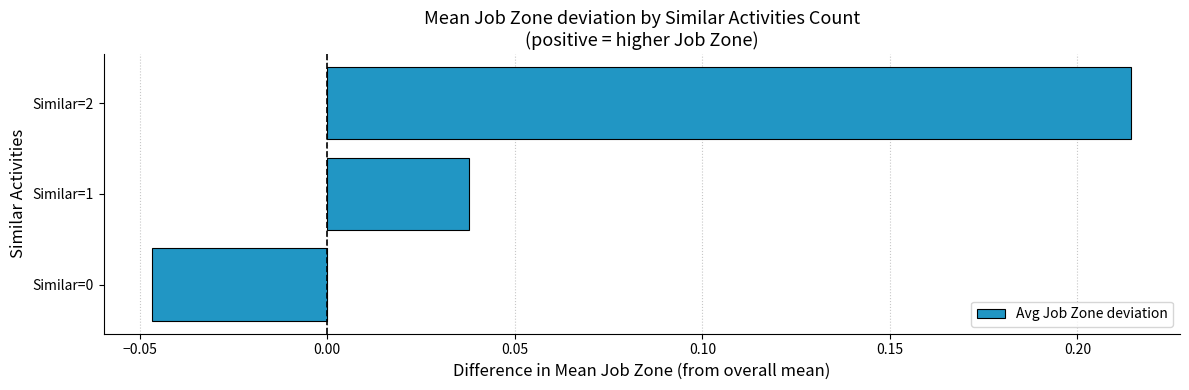

Is it true that the value at Similar=1 is 0.1?

False